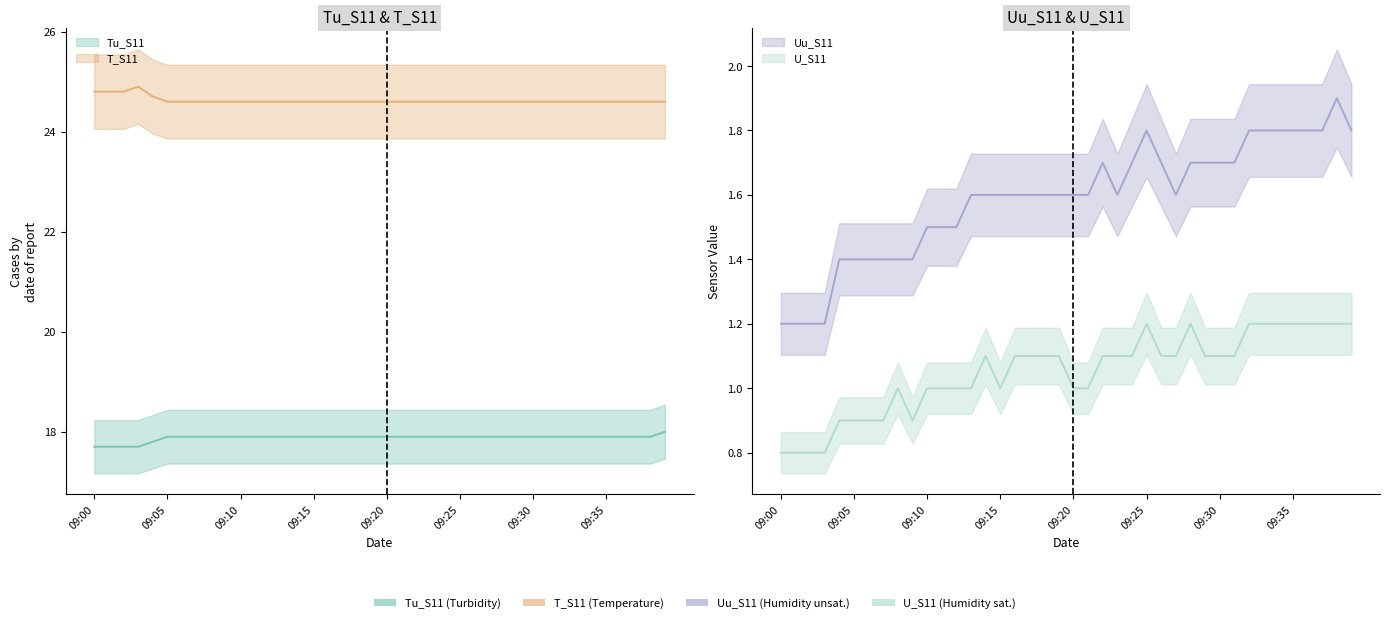

What is the maximum value shown in the chart?

24.9